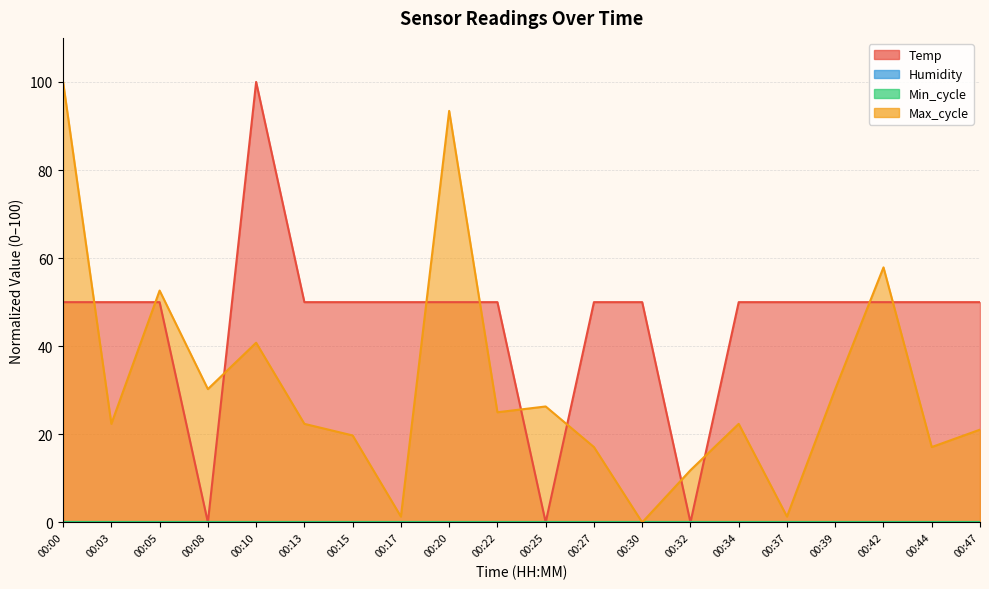

After their last crossing, which series has the higher values: Max_cycle or Temp?

Temp